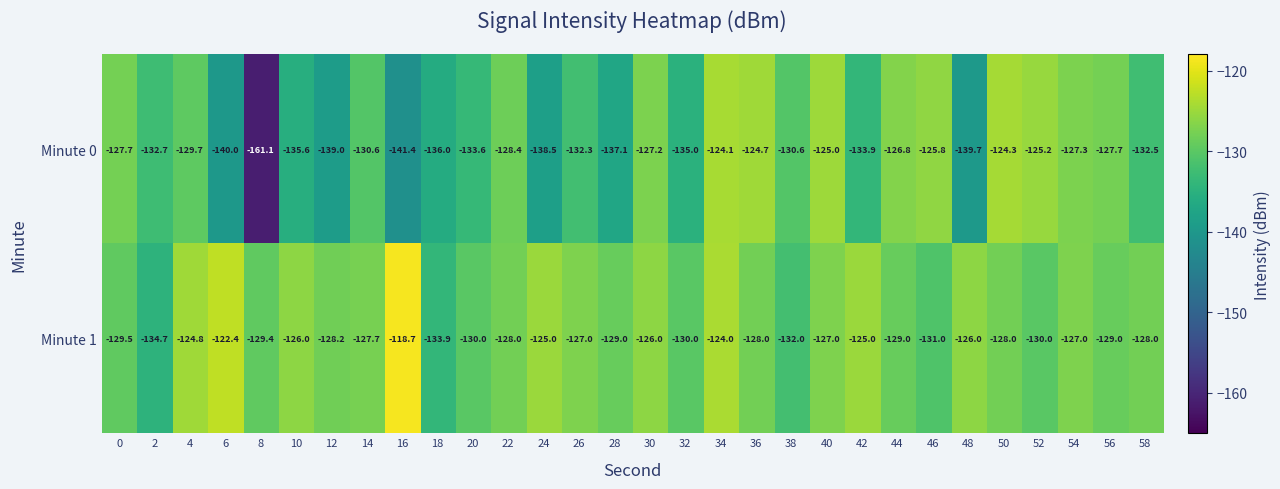

At which category is the sum across all series the highest?

34